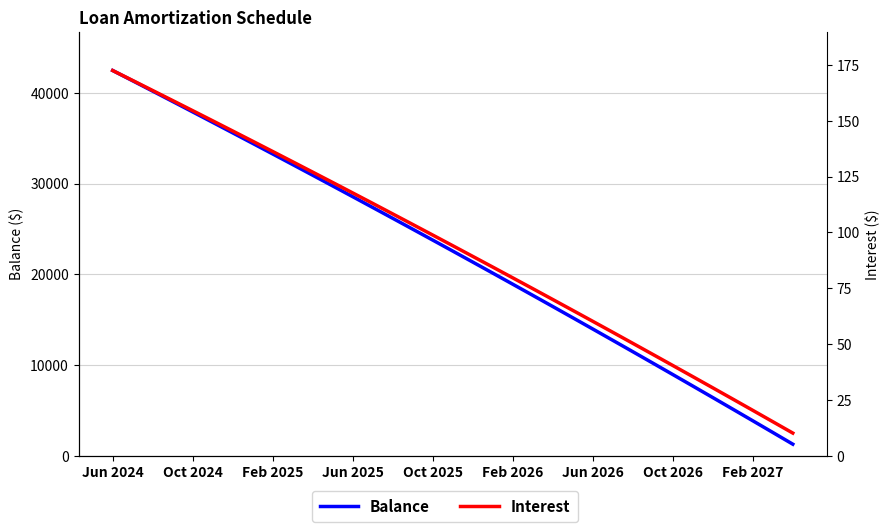

List the series in order of their overall mean, highest first.

Balance, Interest